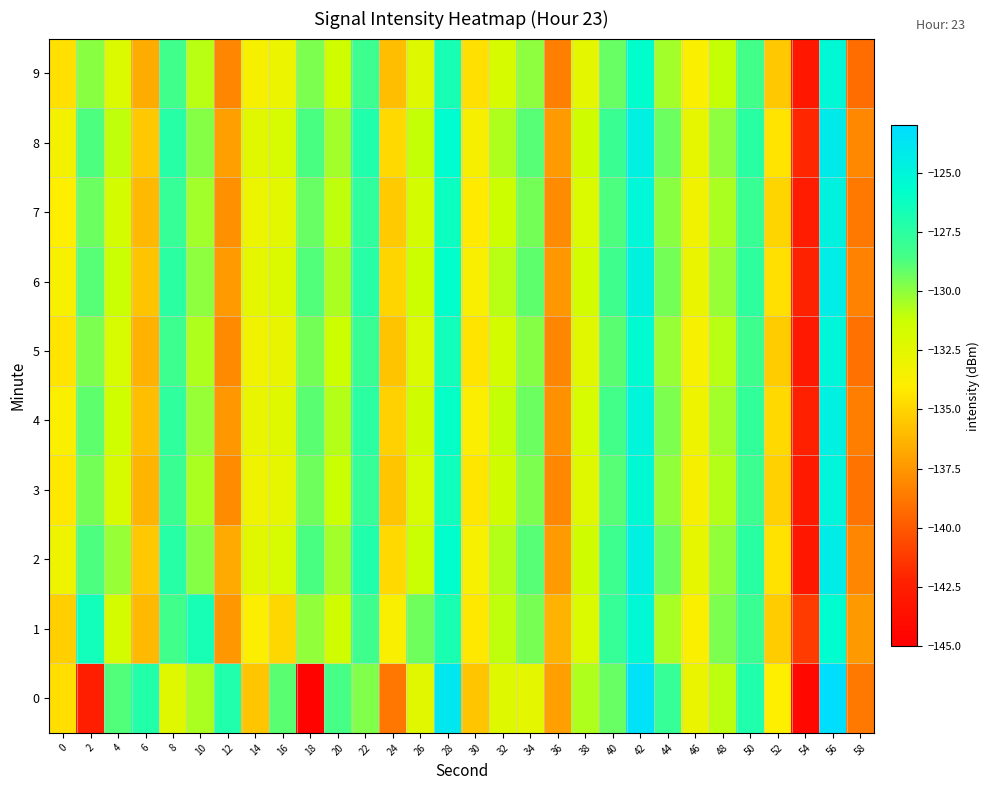

Reading left to right, transcribe all the data shown in this chart.

0: 0=-134.6	2=-142.4	4=-128.8	6=-127.2	8=-132.3	10=-130.6	12=-127.1	14=-135.6	16=-128.9	18=-144.7	20=-128.6	22=-129.7	24=-138.7	26=-132.4	28=-123.9	30=-135.6	32=-132.2	34=-132.6	36=-137.2	38=-130.7	40=-129.3	42=-123.5	44=-127.9	46=-132.9	48=-131.0	50=-127.1	52=-134.0	54=-144.3	56=-123.1	58=-138.7
1: 0=-135.2	2=-126.5	4=-131.6	6=-136.1	8=-128.4	10=-126.8	12=-137.4	14=-133.9	16=-134.9	18=-130.1	20=-131.5	22=-128.3	24=-133.7	26=-129.4	28=-126.8	30=-134.2	32=-131.0	34=-129.6	36=-136.4	38=-132.1	40=-127.9	42=-125.3	44=-130.5	46=-133.8	48=-129.7	50=-128.1	52=-135.3	54=-141.2	56=-125.6	58=-137.4
2: 0=-133.1	2=-128.7	4=-130.2	6=-135.5	8=-127.3	10=-129.8	12=-136.7	14=-132.4	16=-131.9	18=-128.6	20=-130.4	22=-127.1	24=-134.8	26=-131.2	28=-125.7	30=-133.6	32=-130.8	34=-128.9	36=-137.3	38=-131.5	40=-128.2	42=-124.6	44=-129.3	46=-132.7	48=-130.1	50=-127.4	52=-134.5	54=-143.1	56=-124.3	58=-138.2
3: 0=-134.2	2=-129.5	4=-131.8	6=-136.3	8=-128.1	10=-130.6	12=-137.9	14=-133.2	16=-132.7	18=-129.4	20=-131.2	22=-127.9	24=-135.6	26=-131.9	28=-126.4	30=-134.3	32=-131.5	34=-129.7	36=-138.1	38=-132.3	40=-128.9	42=-125.4	44=-130.1	46=-133.5	48=-130.8	50=-128.2	52=-135.2	54=-142.8	56=-125.0	58=-138.9
4: 0=-133.8	2=-129.1	4=-131.4	6=-135.9	8=-127.7	10=-130.2	12=-137.5	14=-132.8	16=-132.3	18=-129.0	20=-130.8	22=-127.5	24=-135.2	26=-131.5	28=-126.0	30=-133.9	32=-131.1	34=-129.3	36=-137.7	38=-131.9	40=-128.5	42=-125.0	44=-129.7	46=-133.1	48=-130.4	50=-127.8	52=-134.8	54=-142.4	56=-124.6	58=-138.5
5: 0=-134.4	2=-129.7	4=-131.9	6=-136.4	8=-128.2	10=-130.7	12=-138.0	14=-133.3	16=-132.8	18=-129.5	20=-131.3	22=-128.0	24=-135.7	26=-132.0	28=-126.5	30=-134.4	32=-131.6	34=-129.8	36=-138.2	38=-132.4	40=-129.0	42=-125.5	44=-130.2	46=-133.6	48=-130.9	50=-128.3	52=-135.3	54=-142.9	56=-125.1	58=-139.0
6: 0=-133.6	2=-128.9	4=-131.2	6=-135.7	8=-127.5	10=-130.0	12=-137.3	14=-132.6	16=-132.1	18=-128.8	20=-130.6	22=-127.3	24=-135.0	26=-131.3	28=-125.8	30=-133.7	32=-130.9	34=-129.1	36=-137.5	38=-131.7	40=-128.3	42=-124.8	44=-129.5	46=-132.9	48=-130.2	50=-127.6	52=-134.6	54=-142.2	56=-124.4	58=-138.3
7: 0=-134.0	2=-129.3	4=-131.6	6=-136.1	8=-127.9	10=-130.4	12=-137.7	14=-133.0	16=-132.5	18=-129.2	20=-131.0	22=-127.7	24=-135.4	26=-131.7	28=-126.2	30=-134.1	32=-131.3	34=-129.5	36=-137.9	38=-132.1	40=-128.7	42=-125.2	44=-129.9	46=-133.3	48=-130.6	50=-128.0	52=-135.0	54=-142.6	56=-124.8	58=-138.7
8: 0=-133.4	2=-128.7	4=-131.0	6=-135.5	8=-127.3	10=-129.8	12=-137.1	14=-132.4	16=-131.9	18=-128.6	20=-130.4	22=-127.1	24=-134.8	26=-131.1	28=-125.6	30=-133.5	32=-130.7	34=-128.9	36=-137.3	38=-131.5	40=-128.1	42=-124.6	44=-129.3	46=-132.7	48=-130.0	50=-127.4	52=-134.4	54=-142.0	56=-124.2	58=-138.1
9: 0=-134.6	2=-129.9	4=-132.1	6=-136.6	8=-128.4	10=-130.9	12=-138.2	14=-133.5	16=-133.0	18=-129.7	20=-131.5	22=-128.2	24=-135.9	26=-132.2	28=-126.7	30=-134.6	32=-131.8	34=-130.0	36=-138.4	38=-132.6	40=-129.2	42=-125.7	44=-130.4	46=-133.8	48=-131.1	50=-128.5	52=-135.5	54=-143.1	56=-125.3	58=-139.2